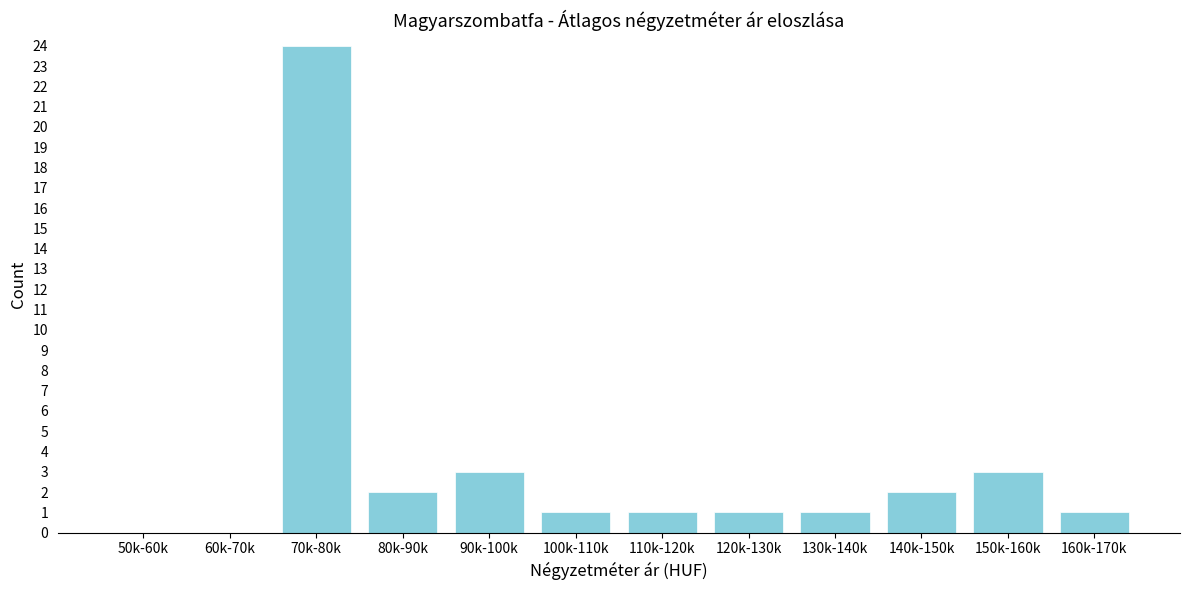

Reading left to right, extract all data points from this chart.

50k-60k=0	60k-70k=0	70k-80k=24	80k-90k=2	90k-100k=3	100k-110k=1	110k-120k=1	120k-130k=1	130k-140k=1	140k-150k=2	150k-160k=3	160k-170k=1